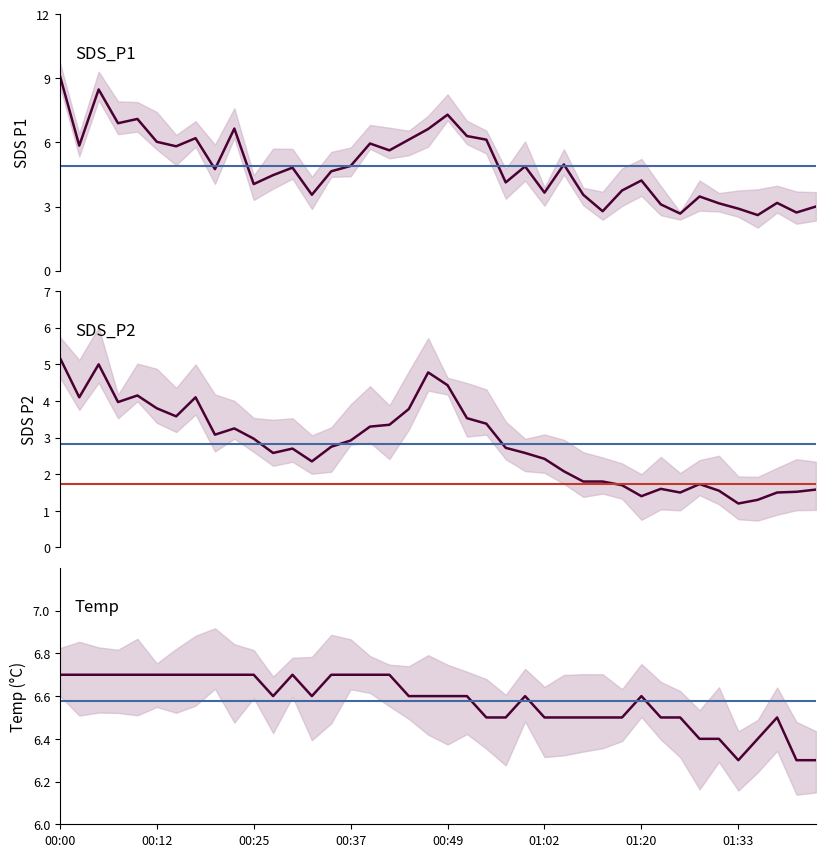

The value of Temp at 25 is 4.3. True or false?

False